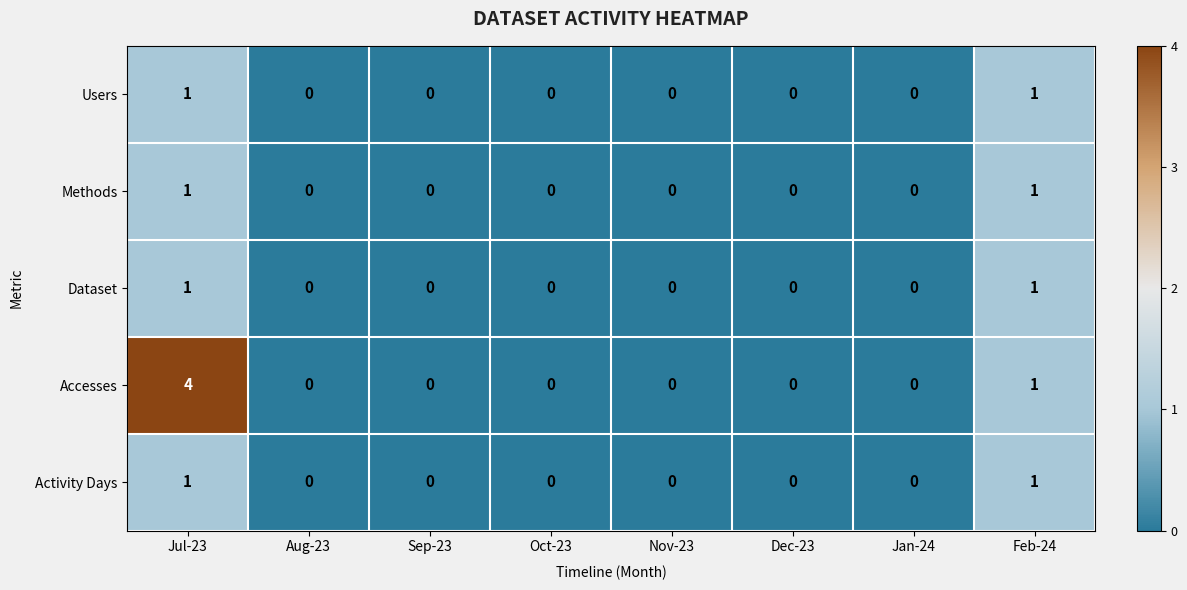

Between Jul-23 and Oct-23, which series saw the biggest shift?

Accesses